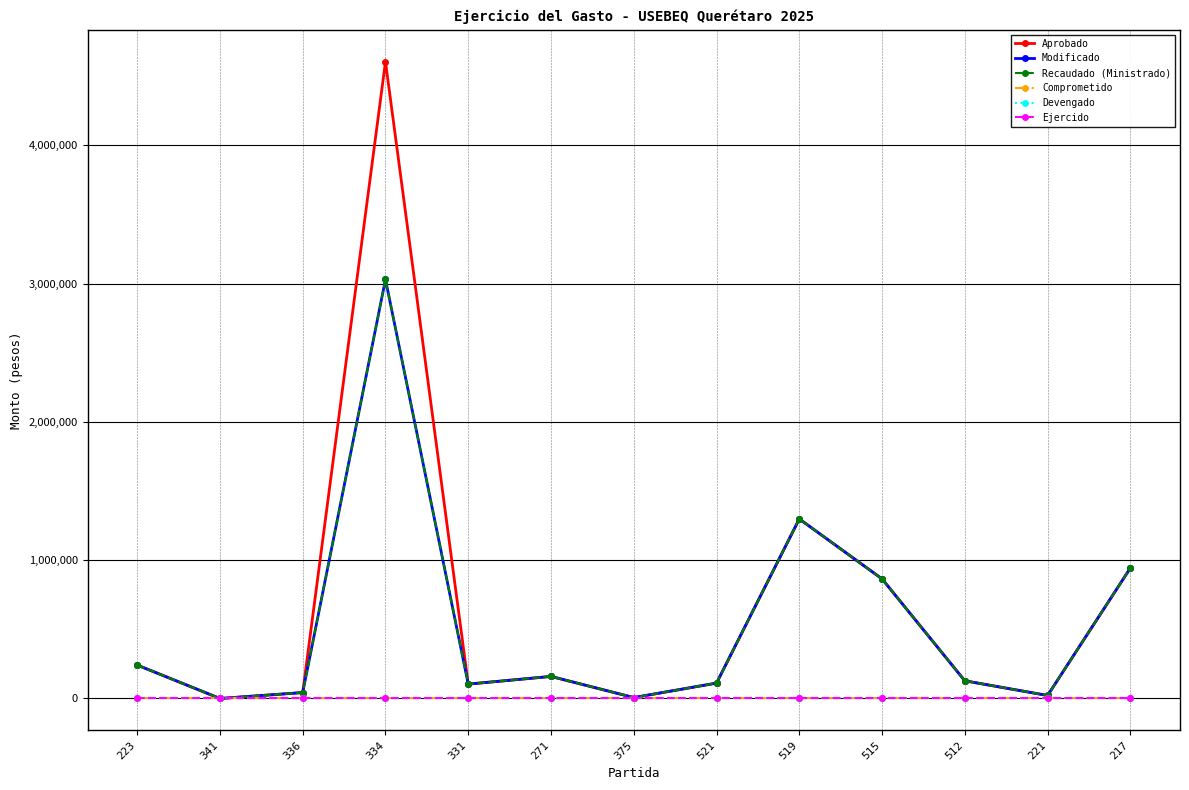

Is this an area chart (filled region under the line)?

No